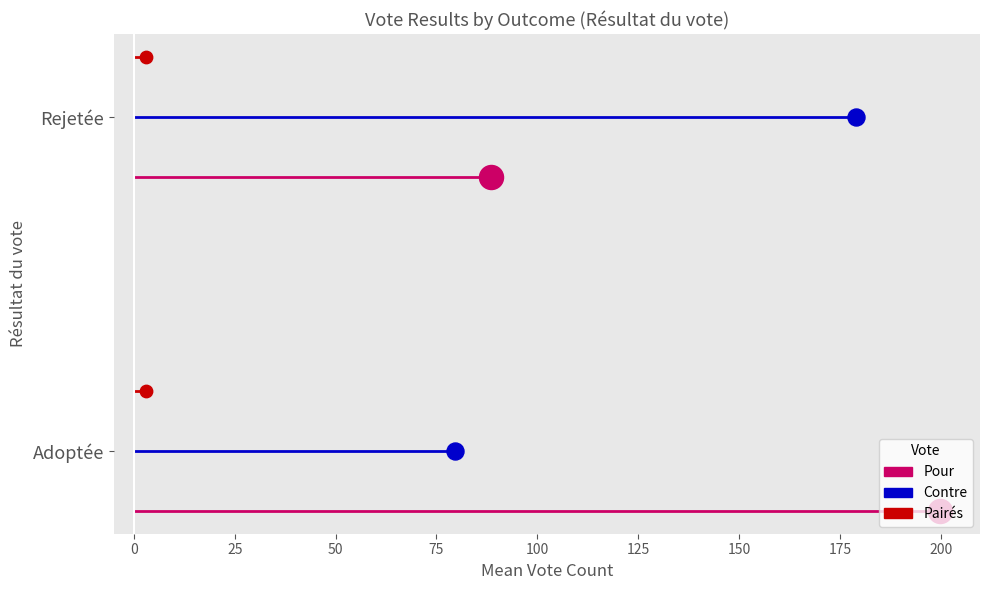

Which series has the largest Y range (max minus min)?

Pour